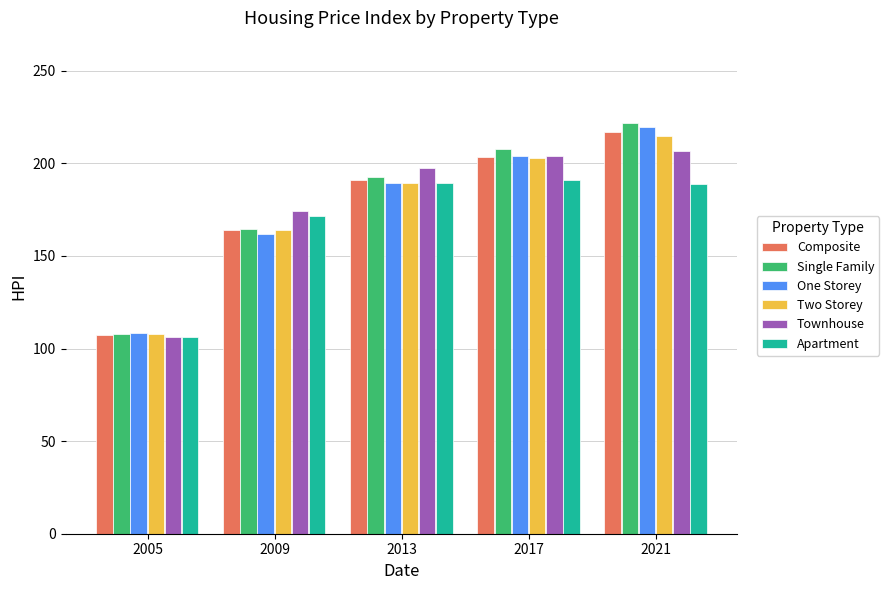

What is the difference between the maximum and minimum values in the Two Storey series?

107.4